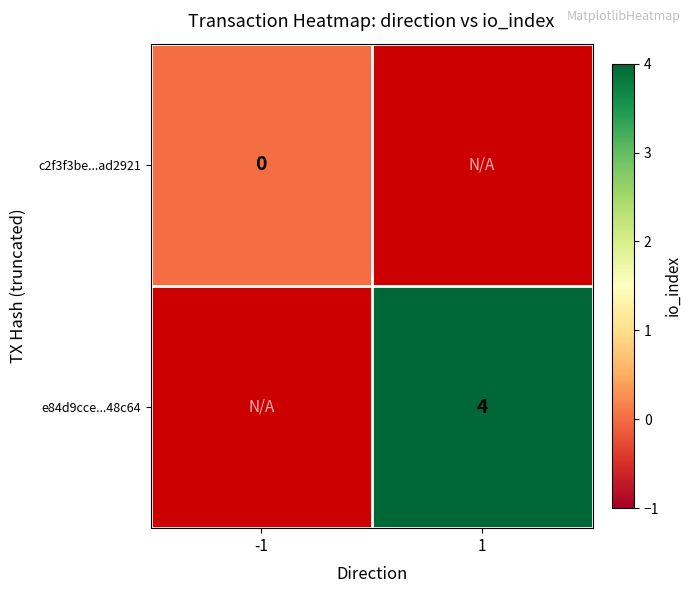

Count the number of categories in the chart.

2